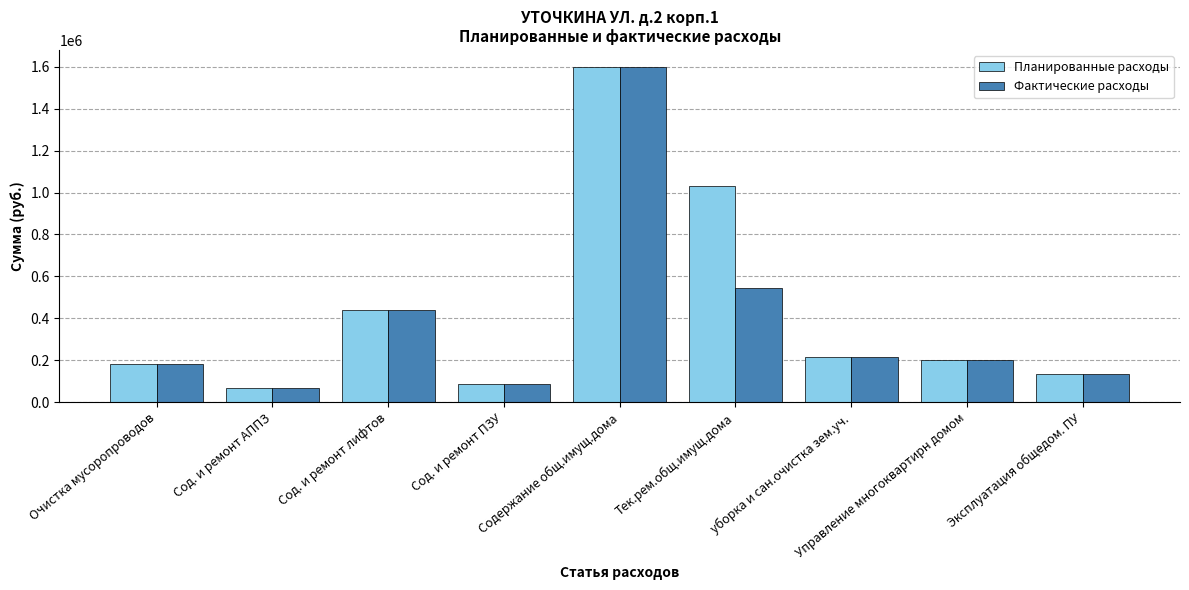

What position from the right is Управление многоквартирн домом?

2